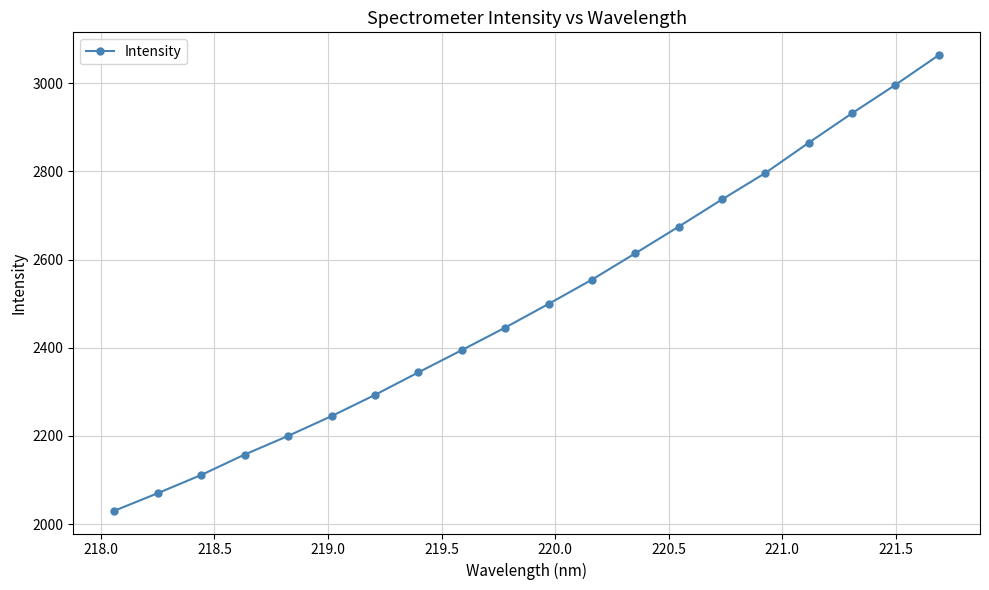

Count the number of values greater than 2499.

10